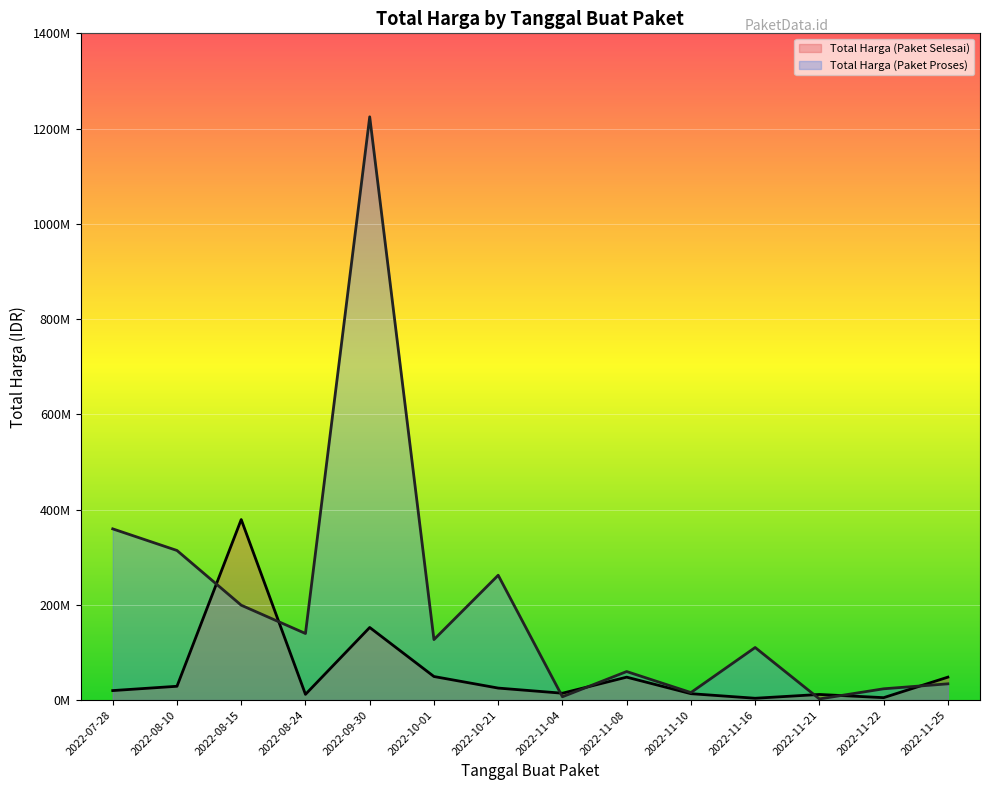

At which label does Total Harga (Paket Selesai) first exceed 25200000?

2022-08-10